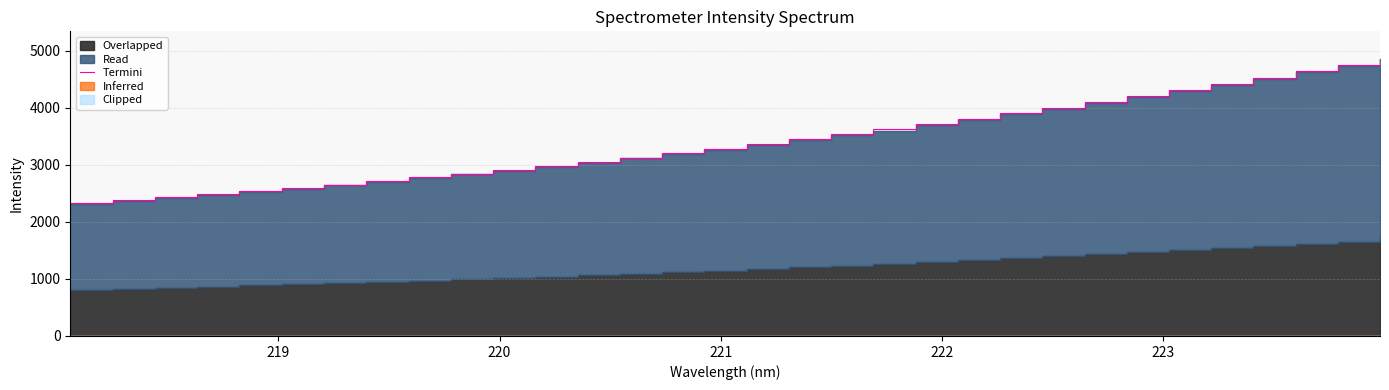

What is the maximum value for Termini?

4876.6